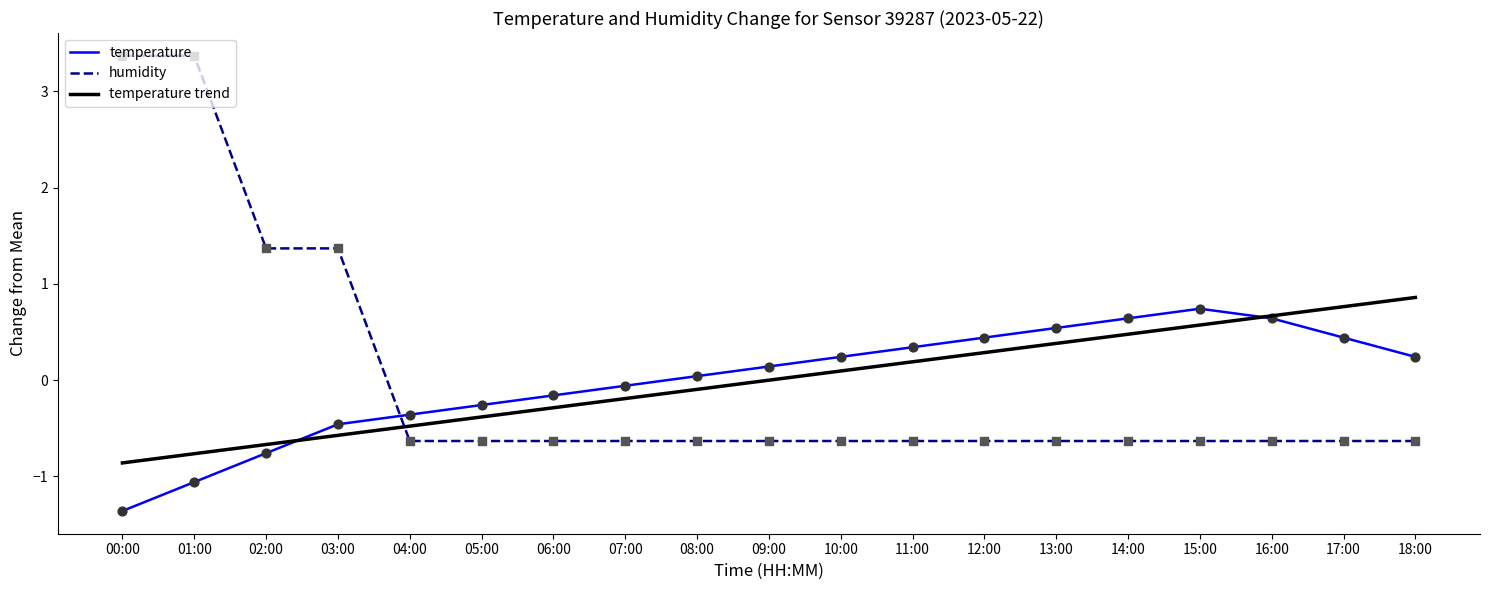

What is the total value across all series at 04:00?

-1.5